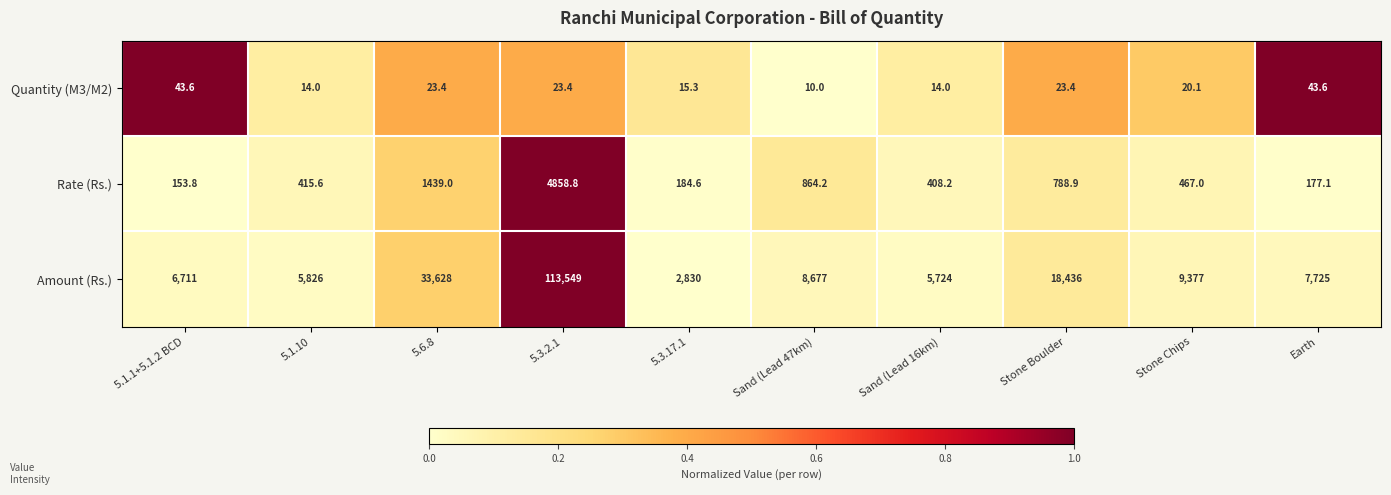

At which label does Rate (Rs.) first exceed 467?

5.6.8